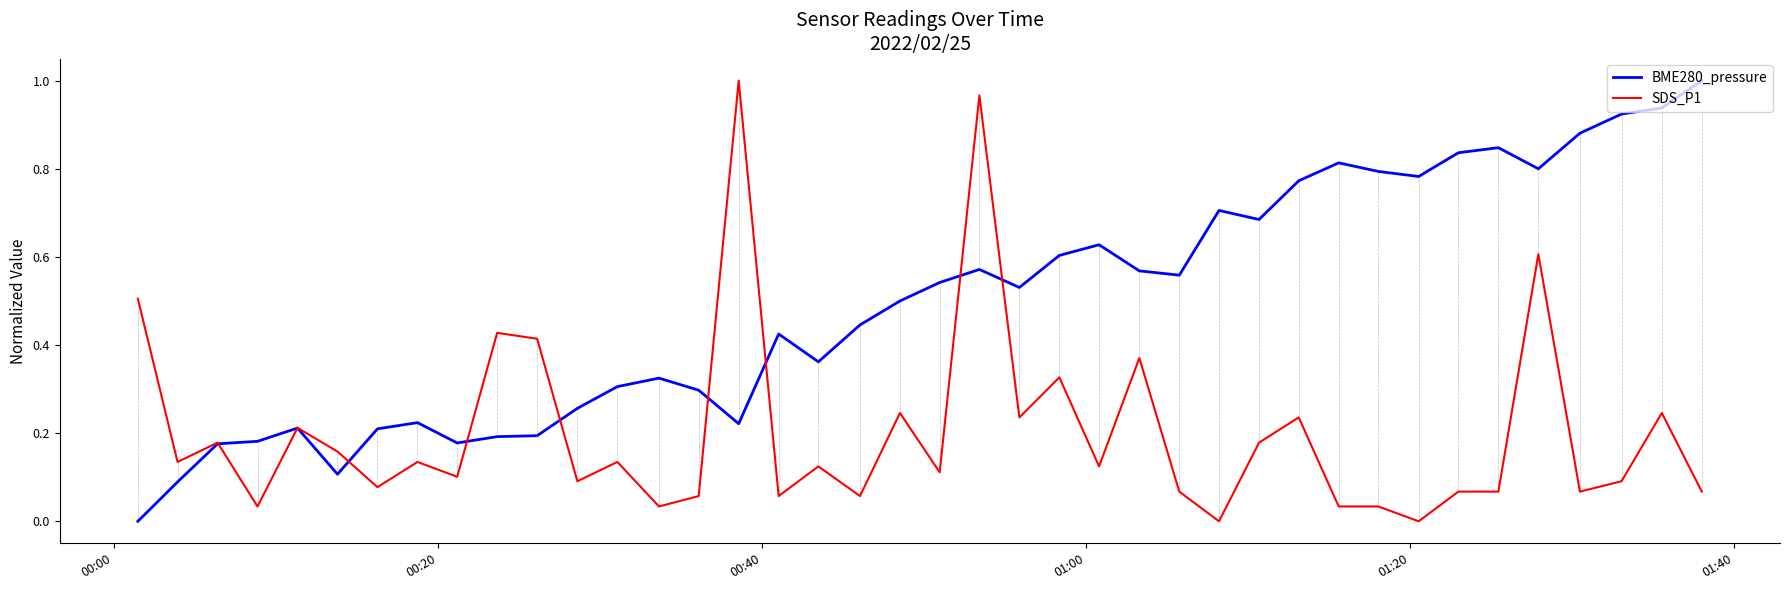

Which series has the largest total across all categories?

BME280_pressure